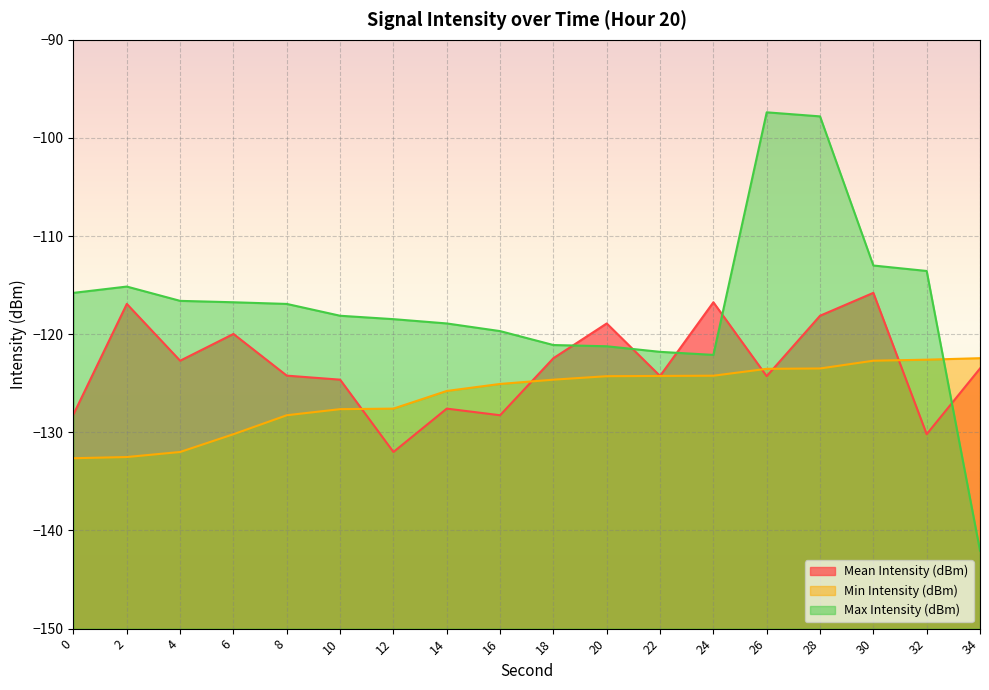

True or false: Min Intensity (dBm) has more than 2 interior local peaks.

False